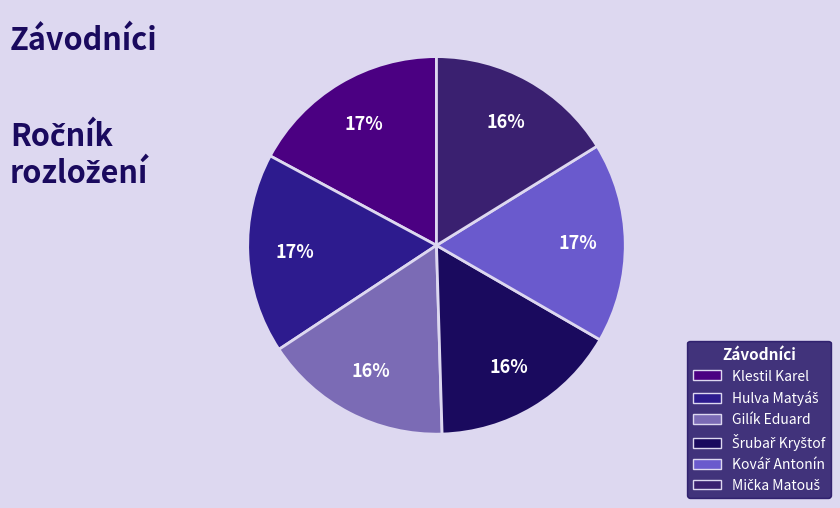

How many segments does this pie chart have?

6